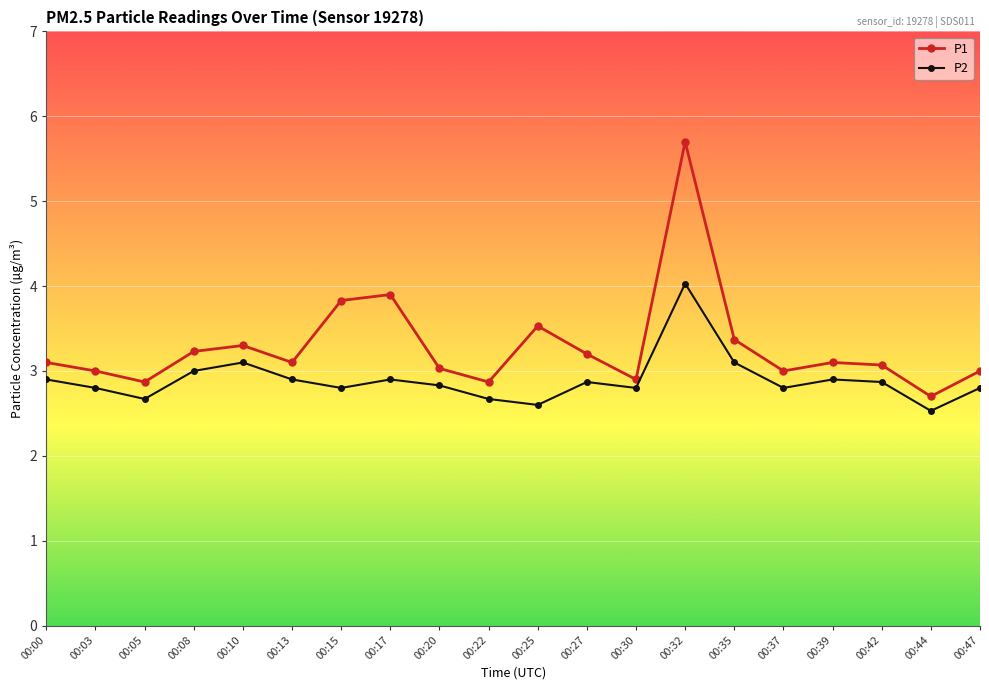

What is the approximate value of P1 at 00:25?

3.5